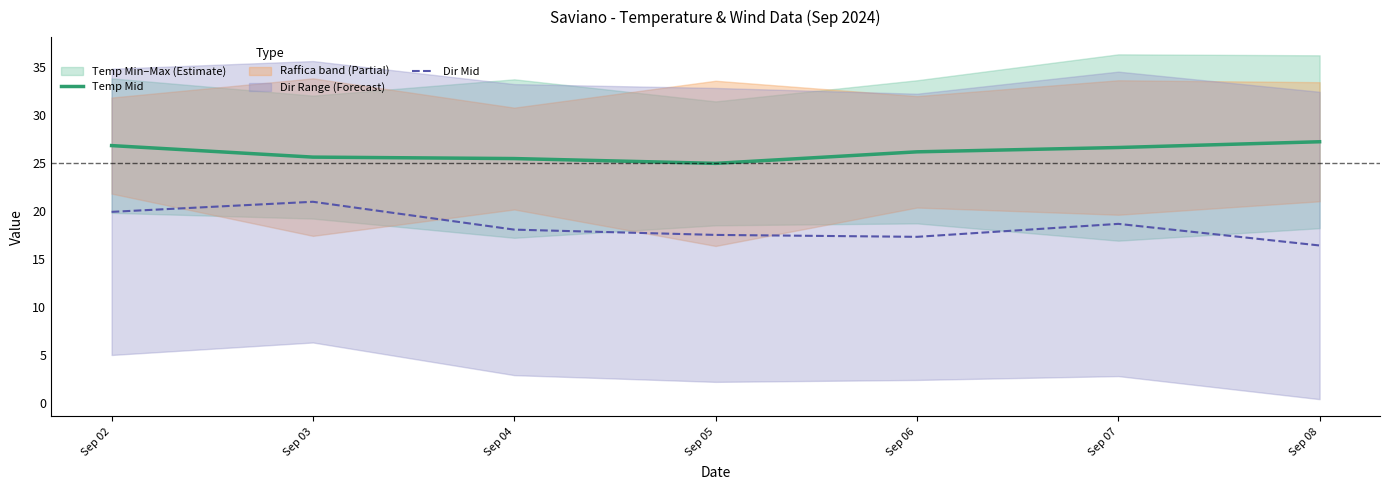

What is the highest value of the Dir Mid series?

20.9